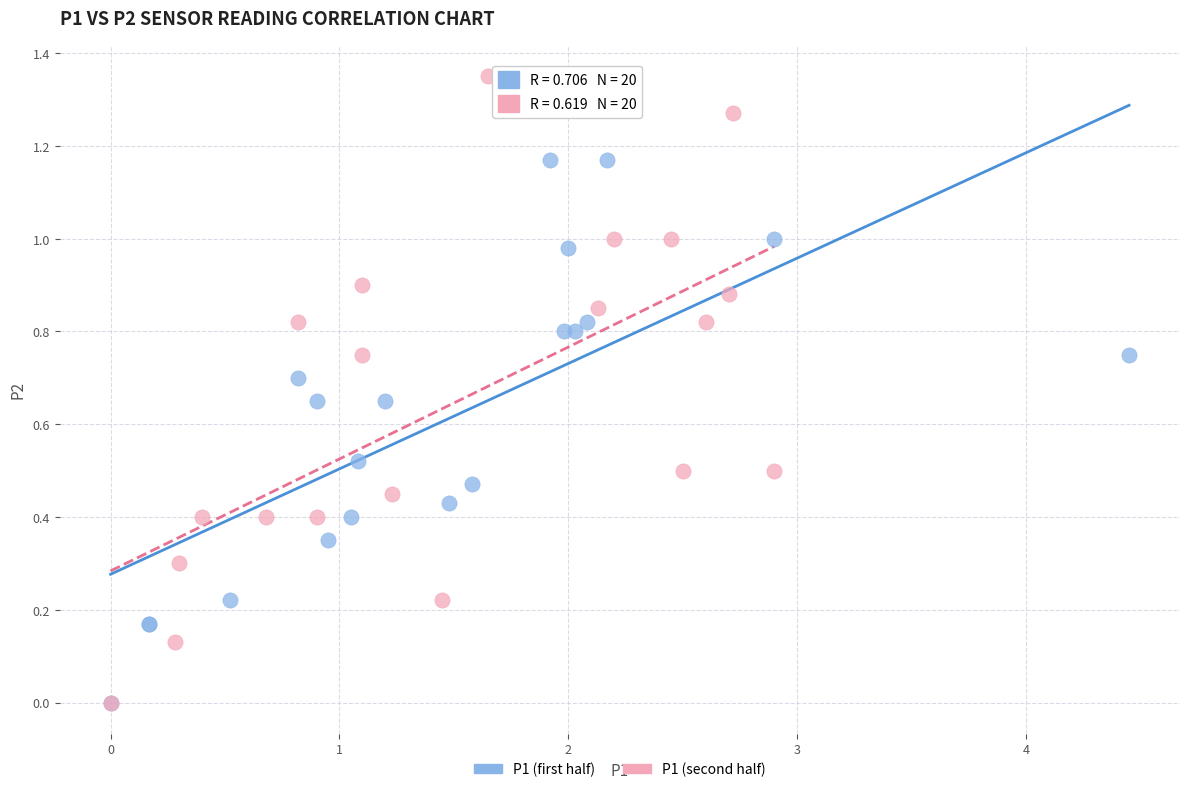

Which series has the largest Y range (max minus min)?

P1 (second half)